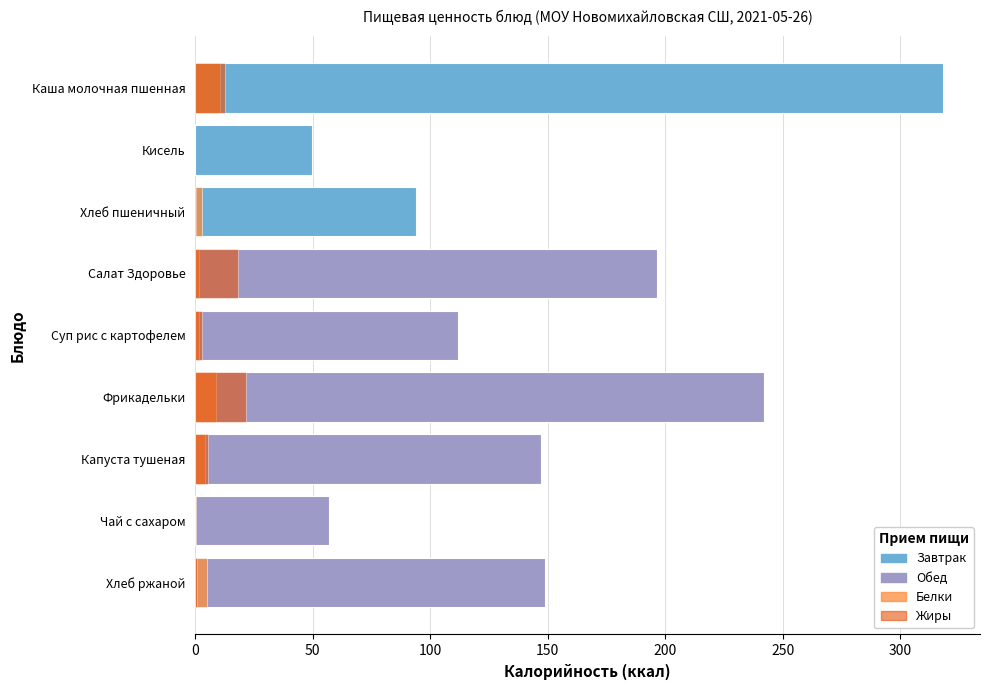

What is the sum of all Жиры values?

62.1